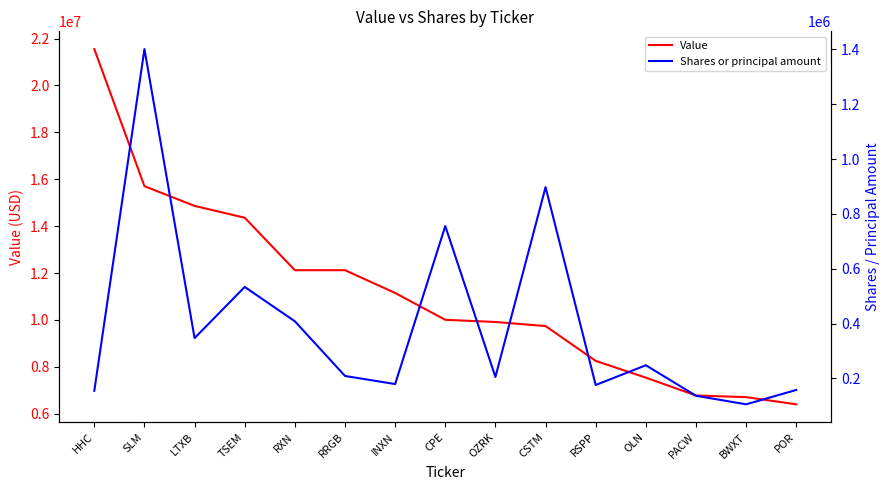

Reading left to right, list all the values displayed in this chart.

Value: 21550000	15704000	14863000	14358000	12121000	12121000	11150000	10005000	9913000	9739000	8253000	7539000	6777000	6708000	6401000
Shares or principal amount: 154888	1400905	347095	533570	408380	208989	179523	755677	205369	897596	176040	248060	136824	105595	158010